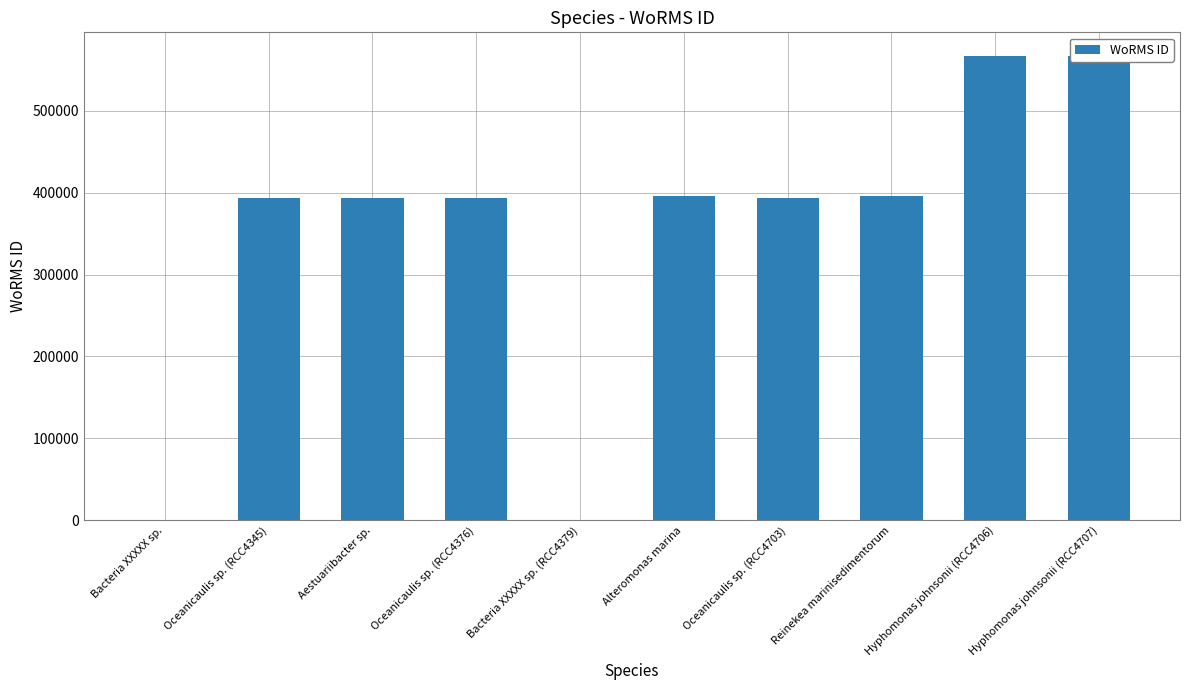

Is it true that the value at Hyphomonas johnsonii (RCC4707) is 207910?

False